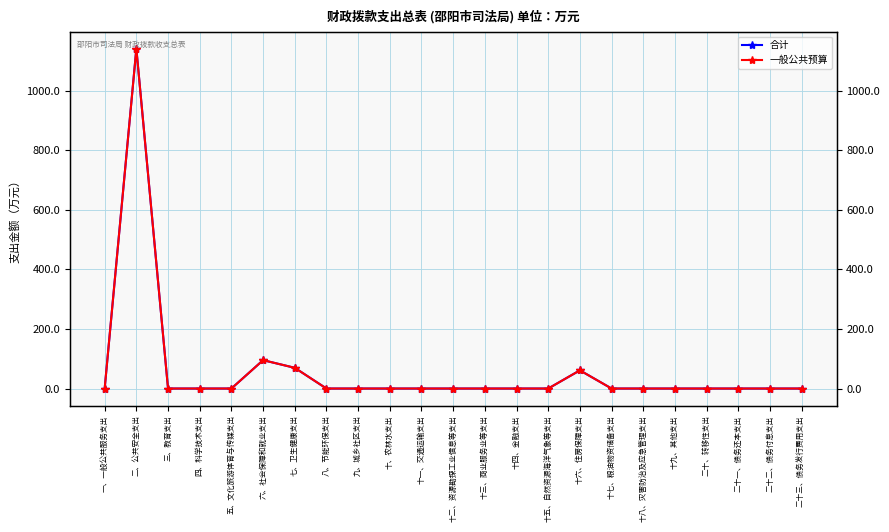

What is the label of the 22nd point from the left?

二十二、债务付息支出